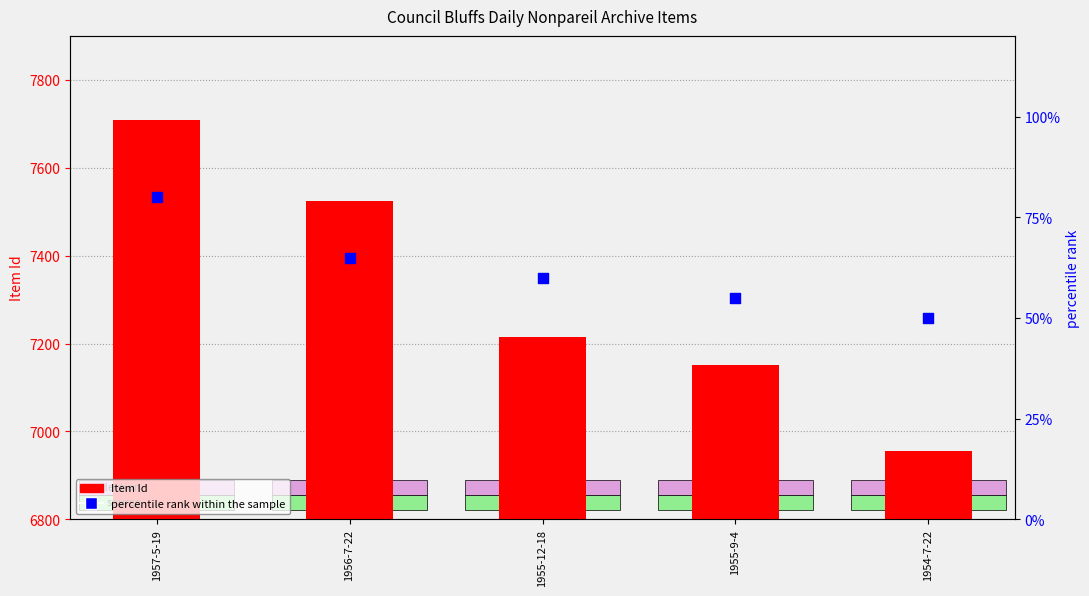

At which category is the sum across all series the highest?

1957-5-19